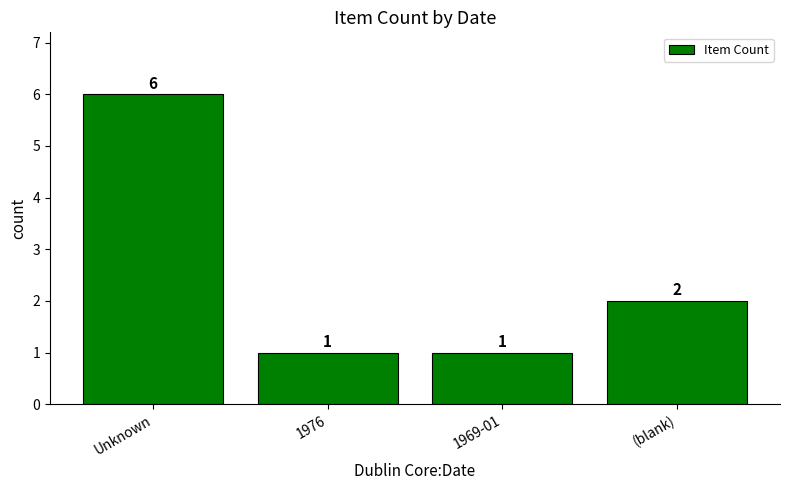

Count the number of categories in the chart.

4